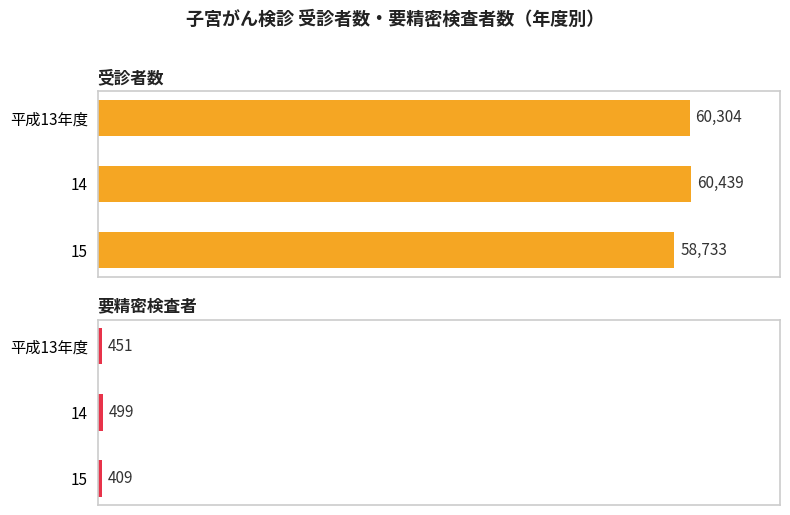

Rank the series at 14 from lowest to highest value.

要精密検査者, 受診者数